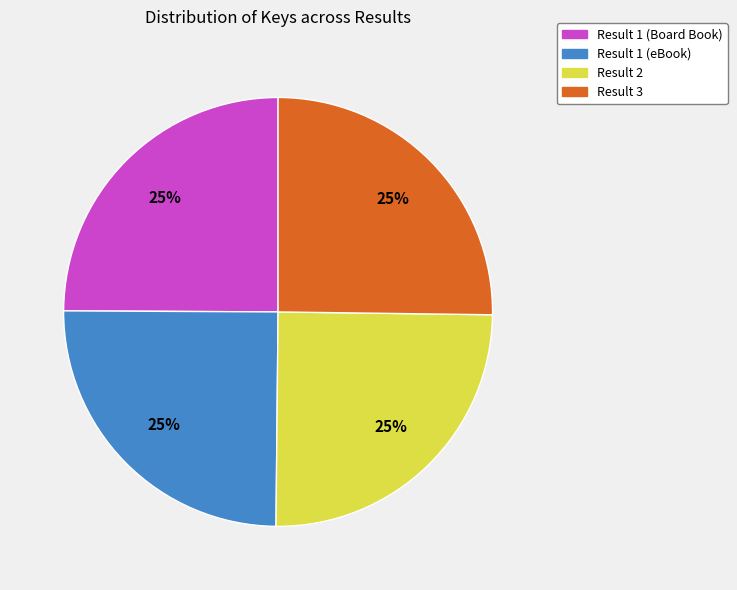

Count the number of slices in the pie.

4